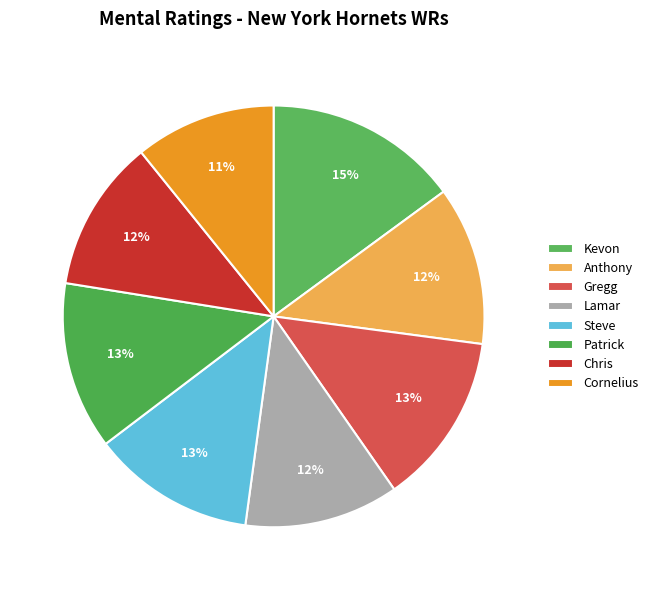

Which slice is the smallest?

Cornelius